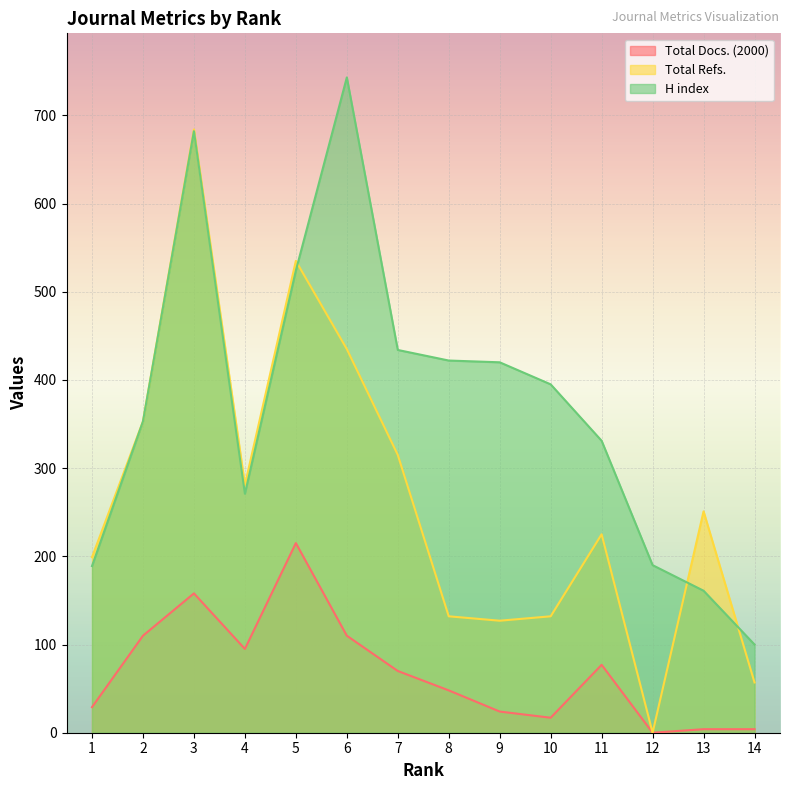

What is the maximum value for H index?

743